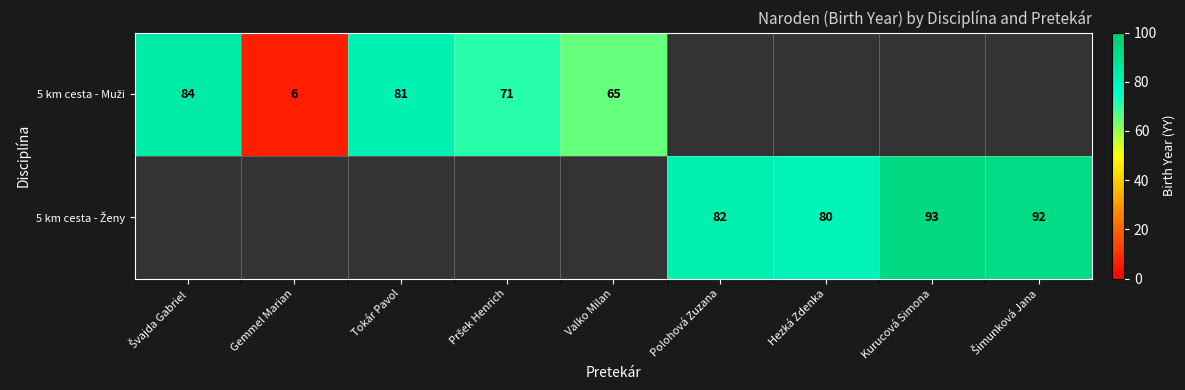

The value of 5 km cesta - Muži at Švajda Gabriel is 29.3. True or false?

False